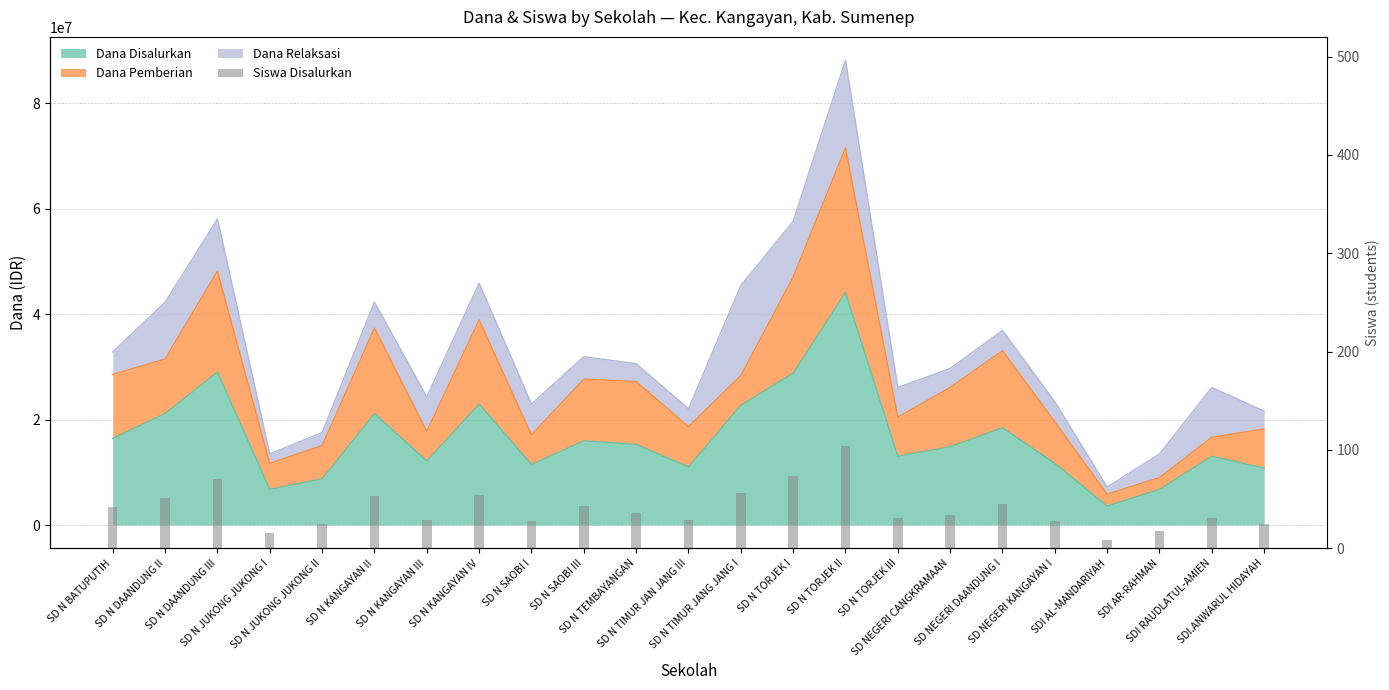

Are the bars grouped side by side (vs. stacked)?

No